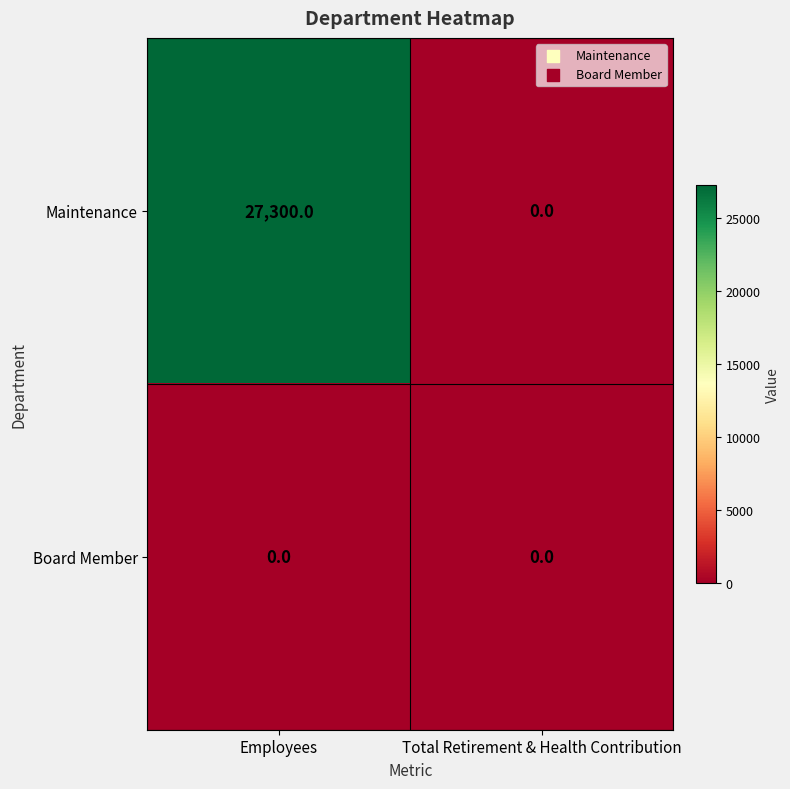

Between Employees and Total Retirement & Health Contribution, which series saw the biggest shift?

Maintenance